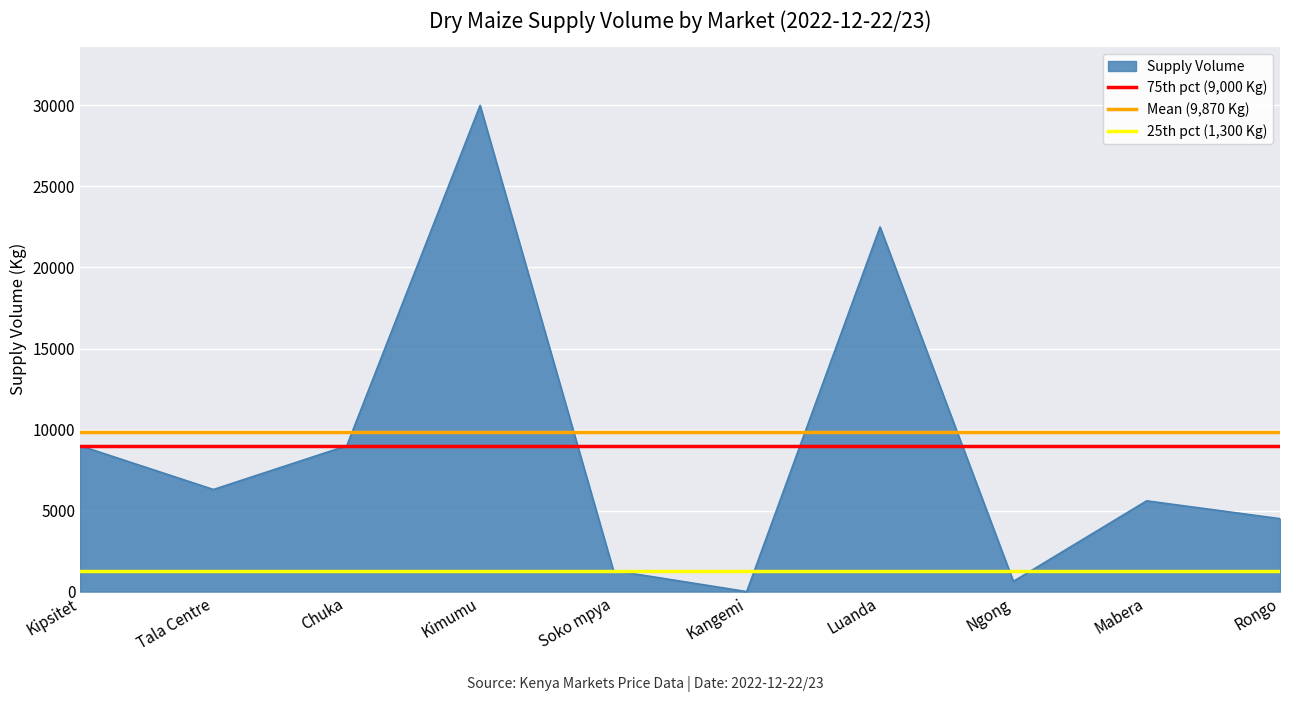

Is it true that Supply Volume equals 3800 at Kipsitet?

False